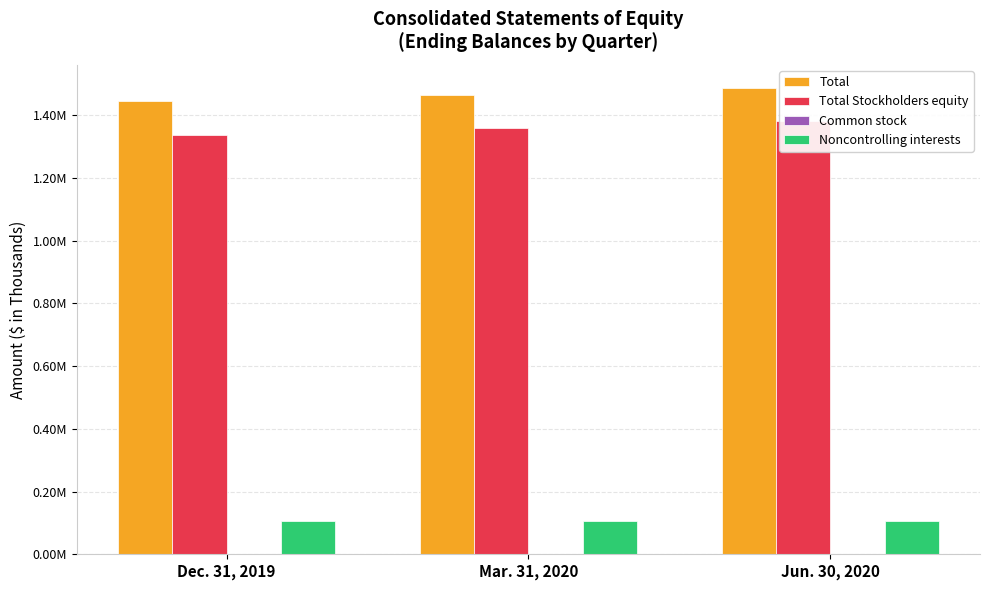

What is the difference between the highest and lowest values at Dec. 31, 2019?

1443869